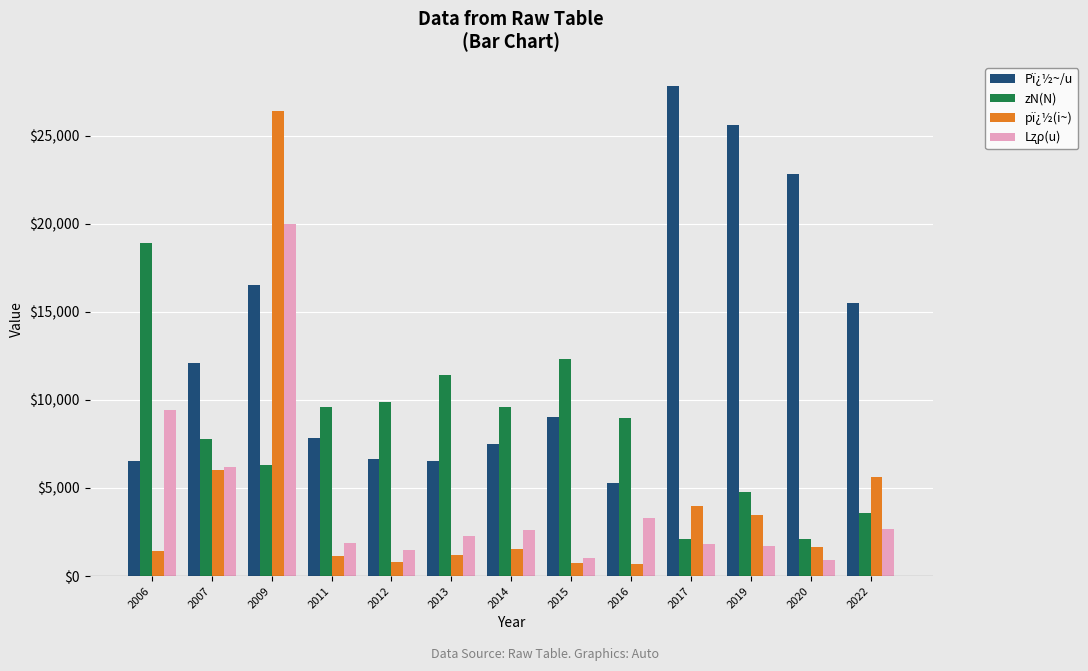

Which series changed the most between 2007 and 2013?

Pï¿½~/u